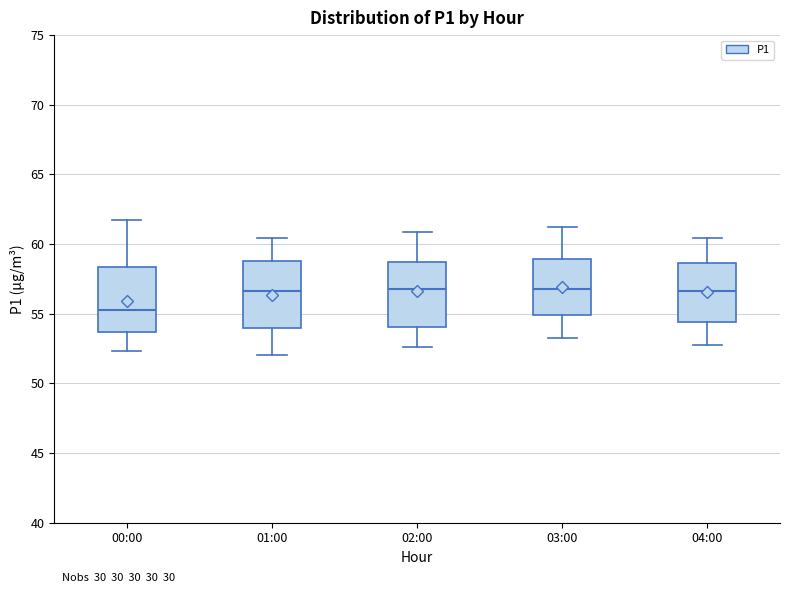

Reading left to right, read every box against the y-axis: the position of its median line, the range the box covers, and the ends of its whiskers. The values are not printed on the chart, so give them approximately, as read against the axis.

00:00: median 55.5, box 53.5 to 58.5, whiskers 52.5 to 61.5
01:00: median 56.5, box 54.0 to 59.0, whiskers 52.0 to 60.5
02:00: median 57.0, box 54.0 to 58.5, whiskers 52.5 to 61.0
03:00: median 57.0, box 55.0 to 59.0, whiskers 53.0 to 61.5
04:00: median 56.5, box 54.5 to 58.5, whiskers 53.0 to 60.5